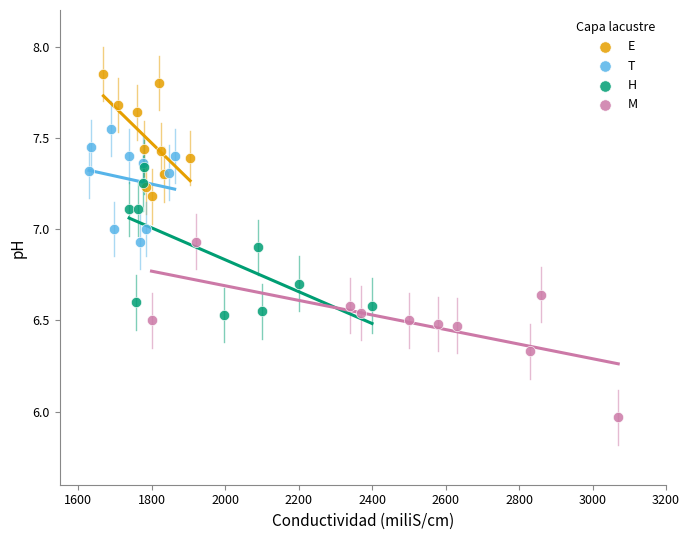

Which series contains the lowest Y value?

M